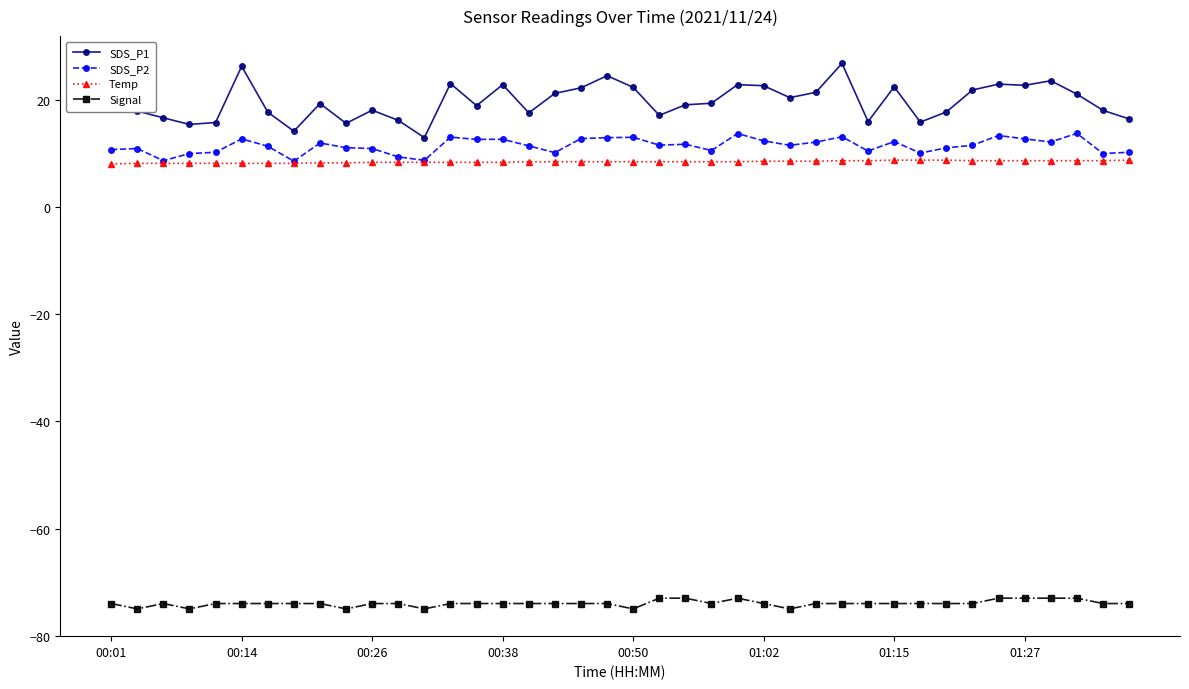

True or false: SDS_P1 has more than 2 points higher than both neighbors.

True